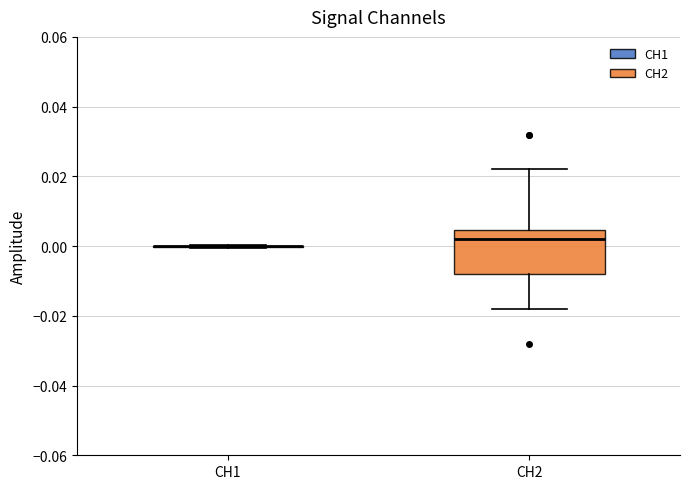

Reading left to right, transcribe this box plot: for each box, give where its median line is, the range the box spans, and where its two whiskers end, as read against the y-axis. The values are not printed on the chart, so give them approximately, as read against the axis.

CH1: box collapsed to a line at 0.000, whiskers 0.000 to 0.000
CH2: median 0.002, box -0.008 to 0.004, whiskers -0.018 to 0.022